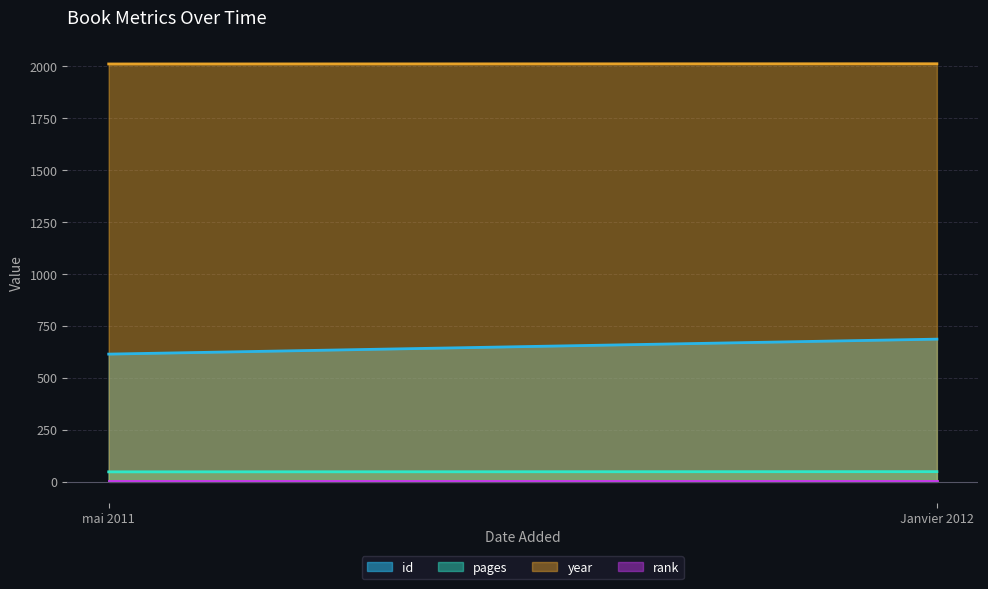

Does the chart have visible grid lines?

Yes